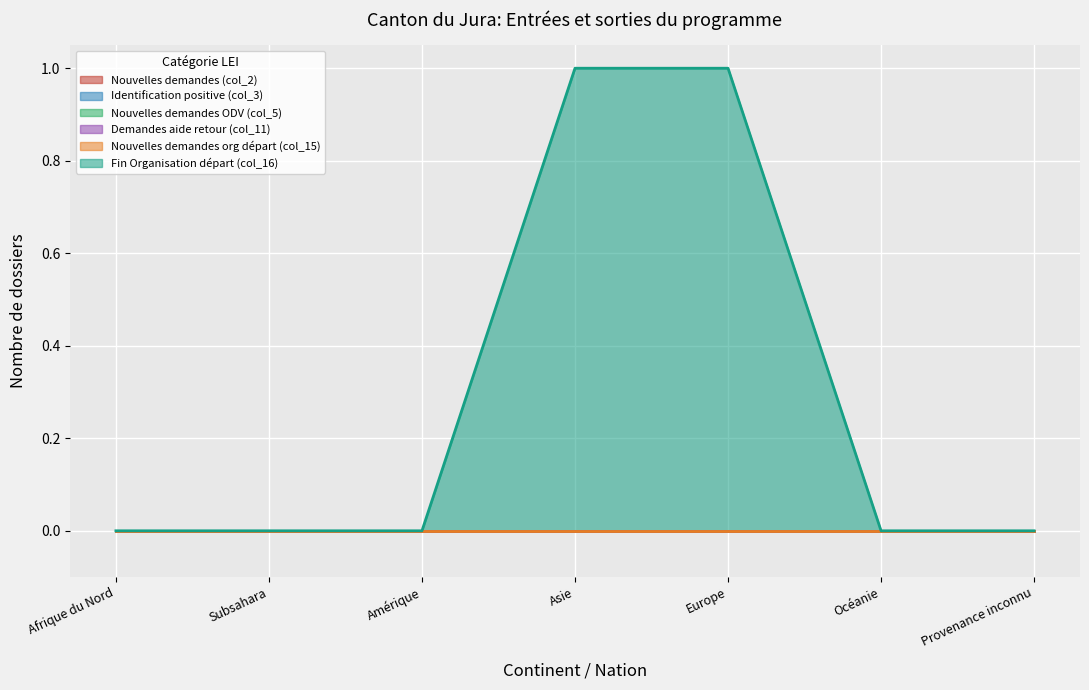

Which series changed the most between Afrique du Nord and Subsahara?

Nouvelles demandes (col_2) (line)